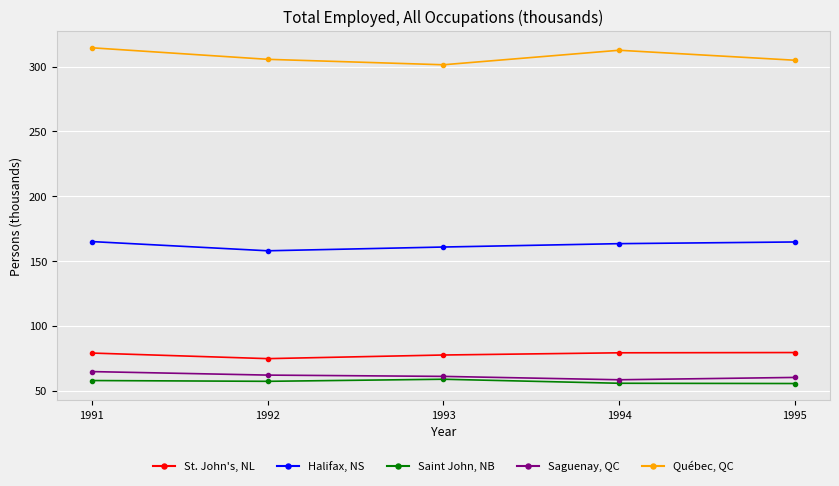

What is the highest value of the Saguenay, QC series?

64.7